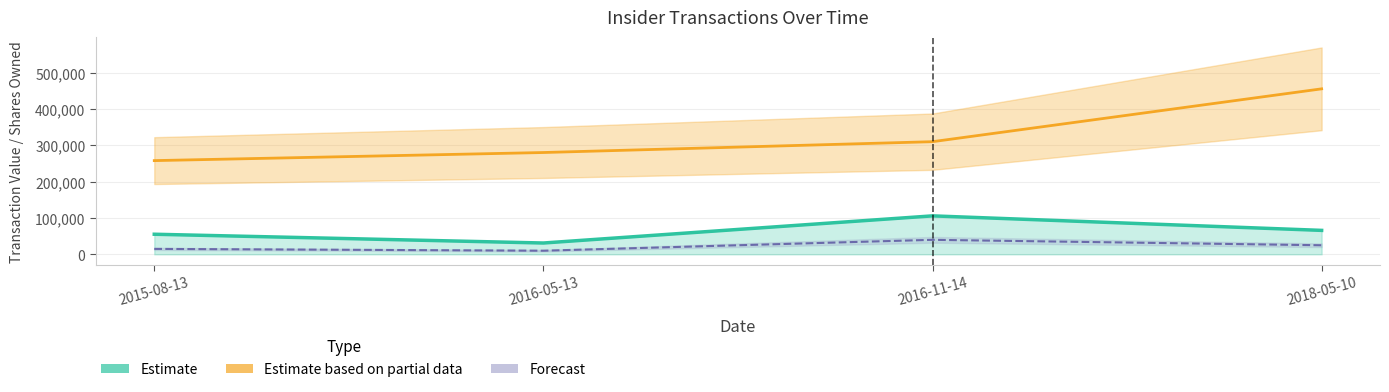

True or false: Estimate (sharesOwned) and Estimate based on partial data (txValue) cross at least once.

False